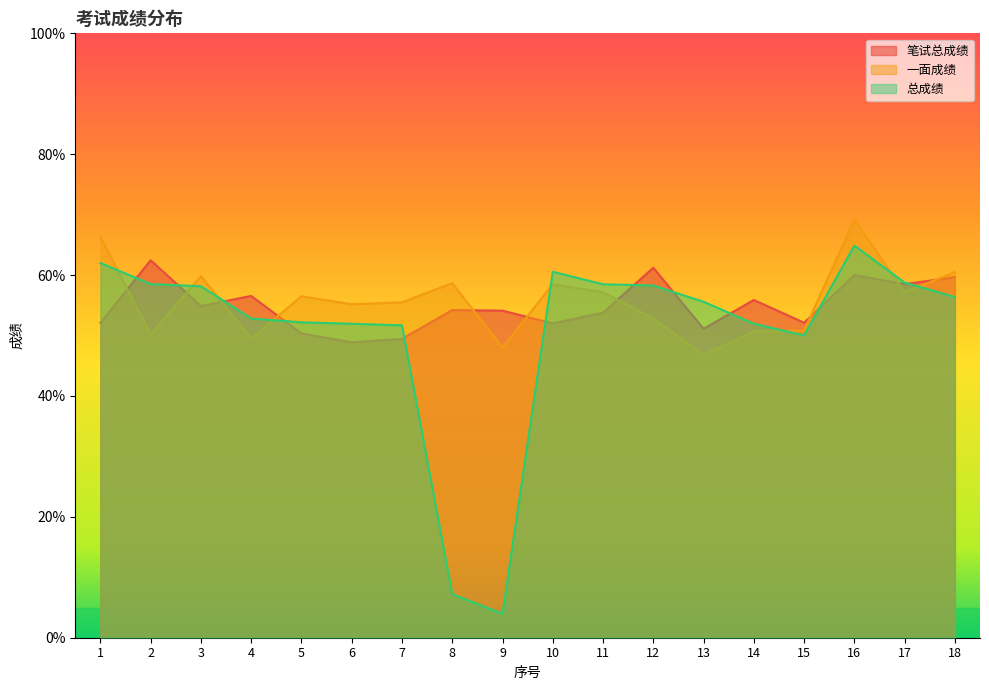

What is the difference between the second highest and second lowest values in the 笔试总成绩 series?

11.8